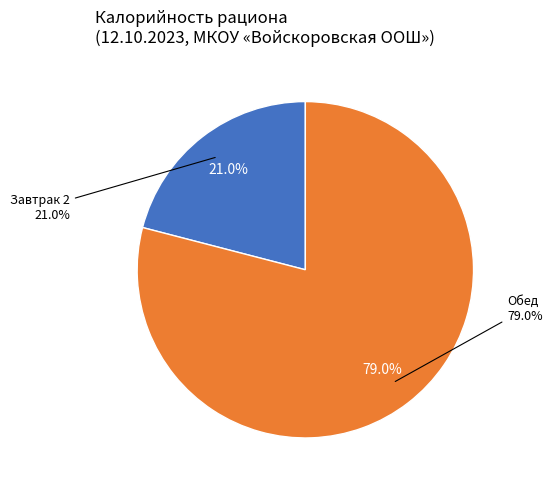

True or false: Завтрак 2 accounts for 21% of the total.

True